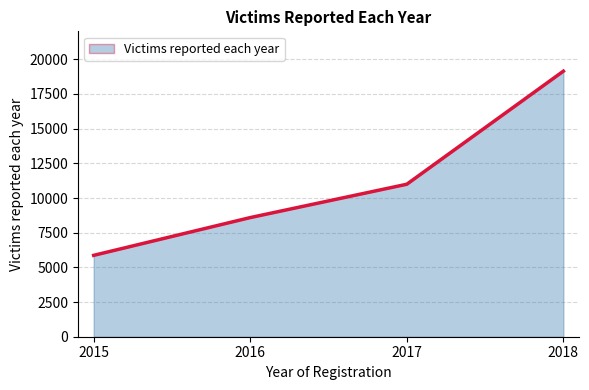

True or false: there are more than 1 points higher than both neighbors.

False